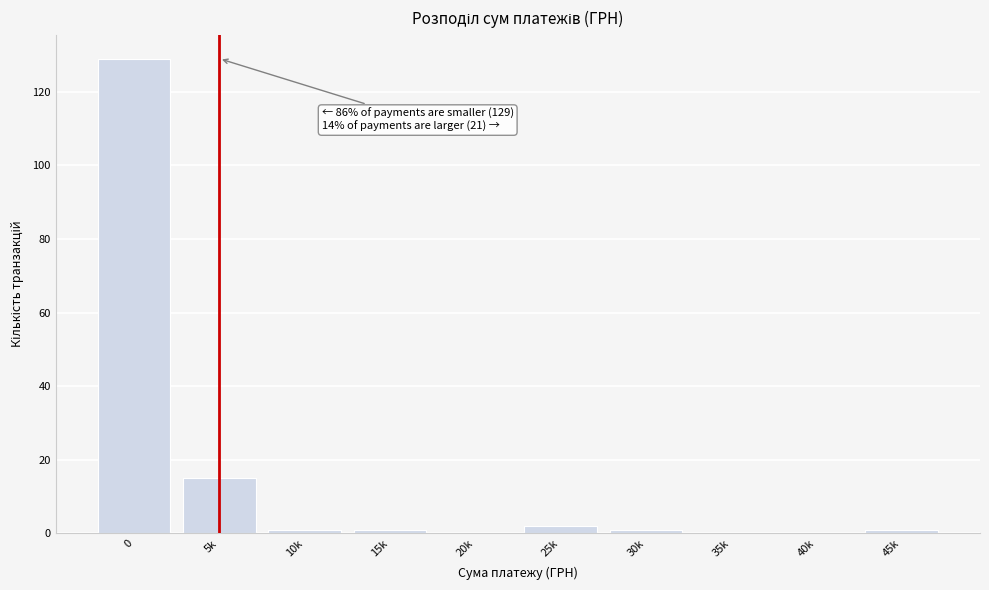

Reading left to right, extract all data points from this chart.

0=129	5k=15	10k=1	15k=1	20k=0	25k=2	30k=1	35k=0	40k=0	45k=1